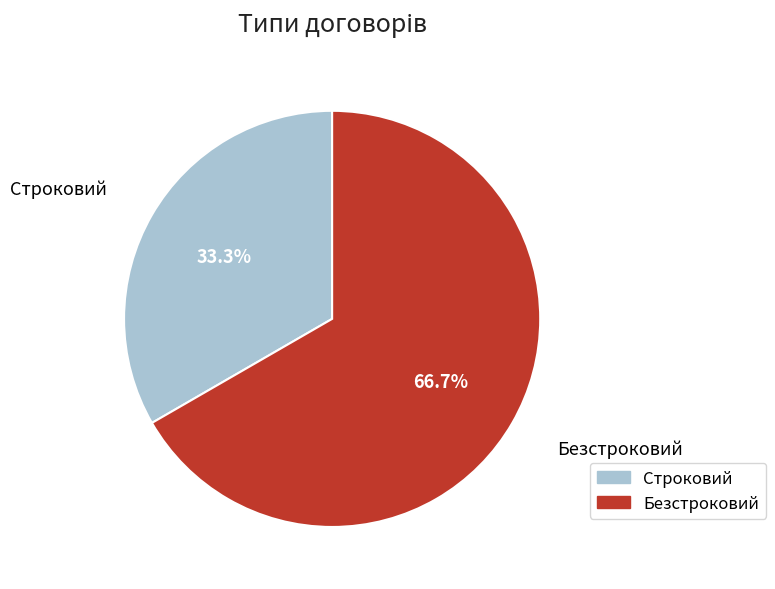

What portion of the pie excludes Безстроковий?

33.3%